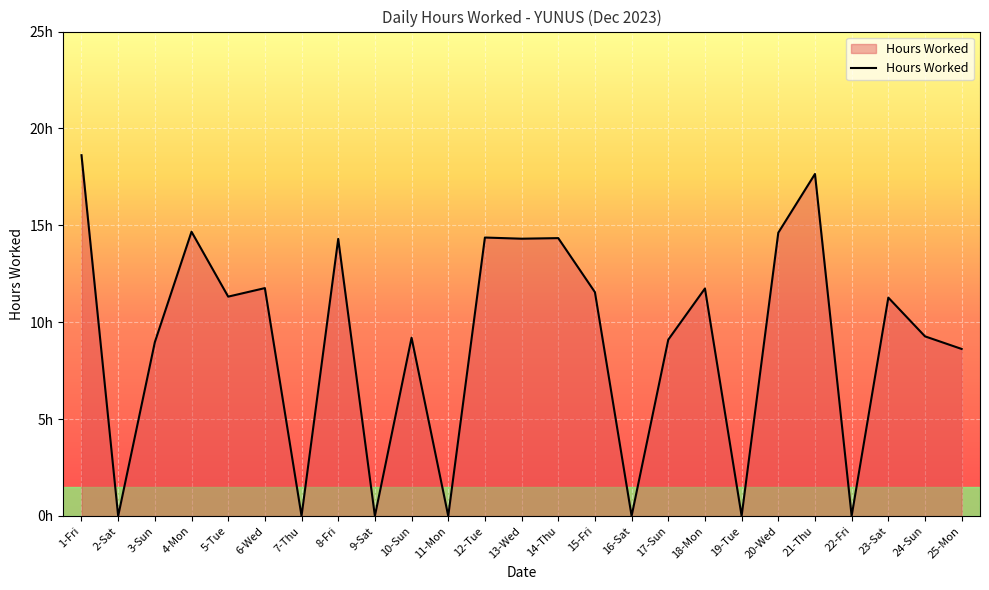

The chart shows a value of 8.1 at 22-Fri. True or false?

False